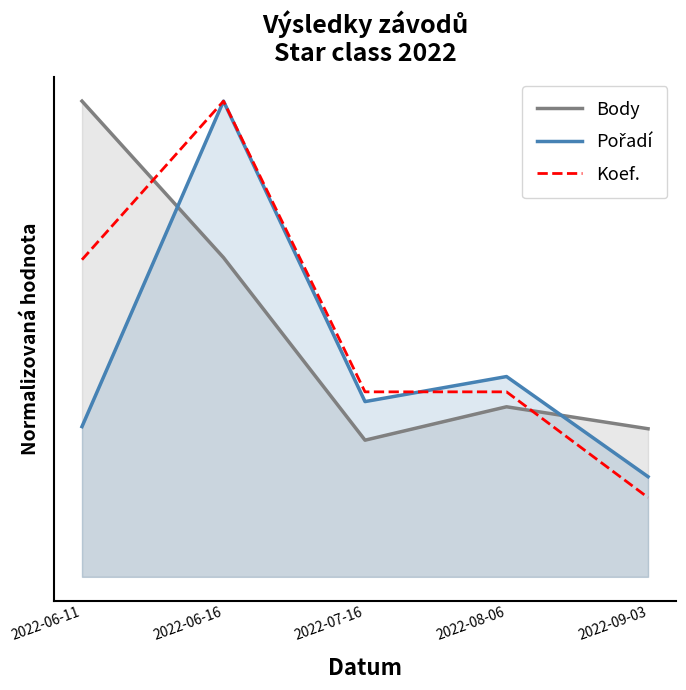

What is the minimum value for Body?

0.3